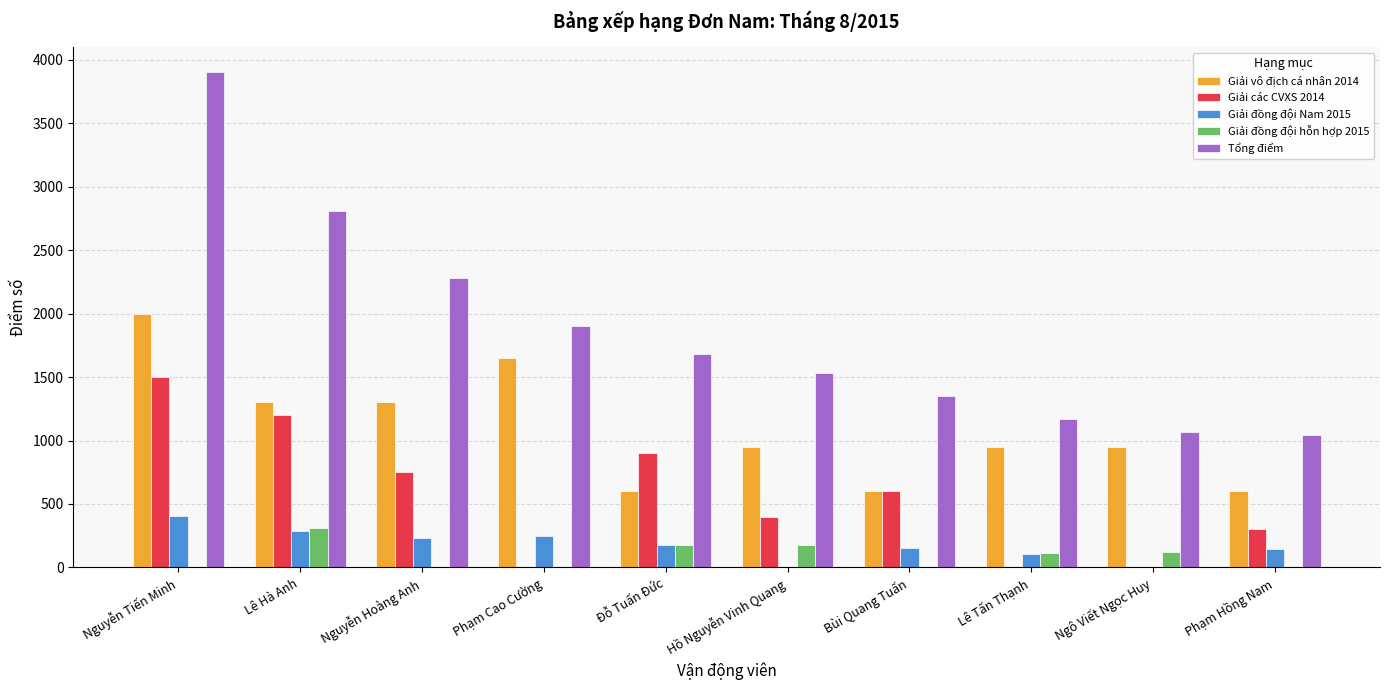

Where does the Giải các CVXS 2014 series first go above 600?

Nguyễn Tiến Minh